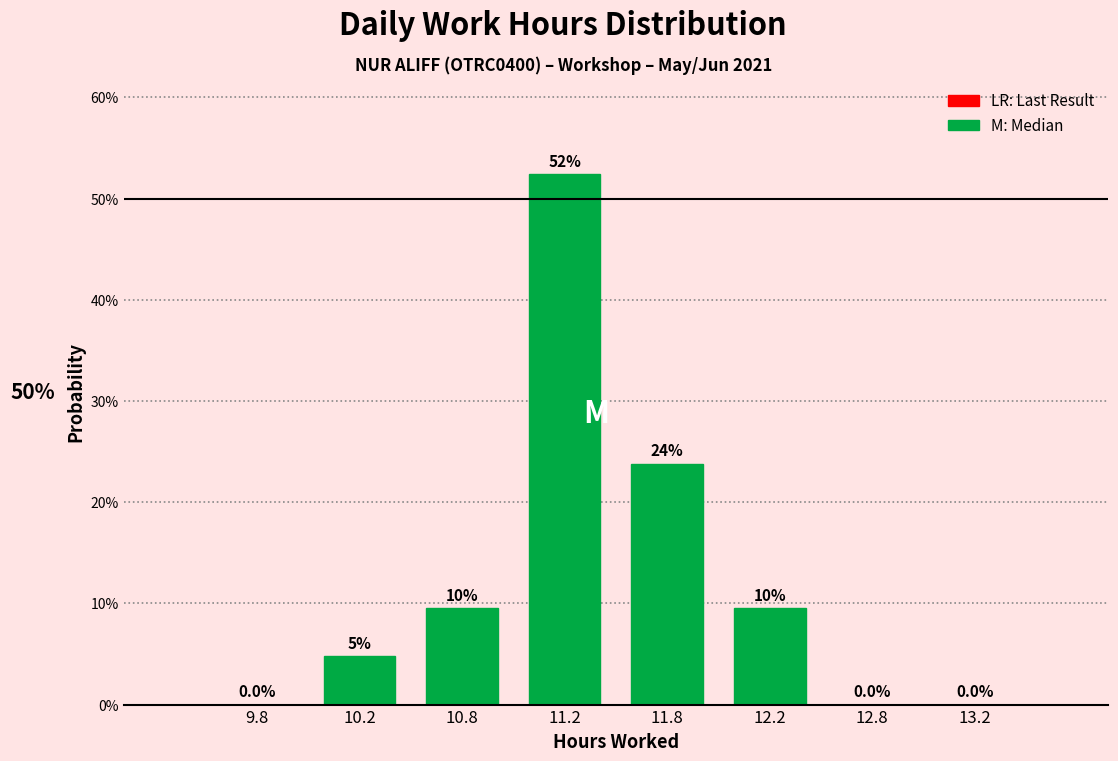

Are the bars horizontal?

No